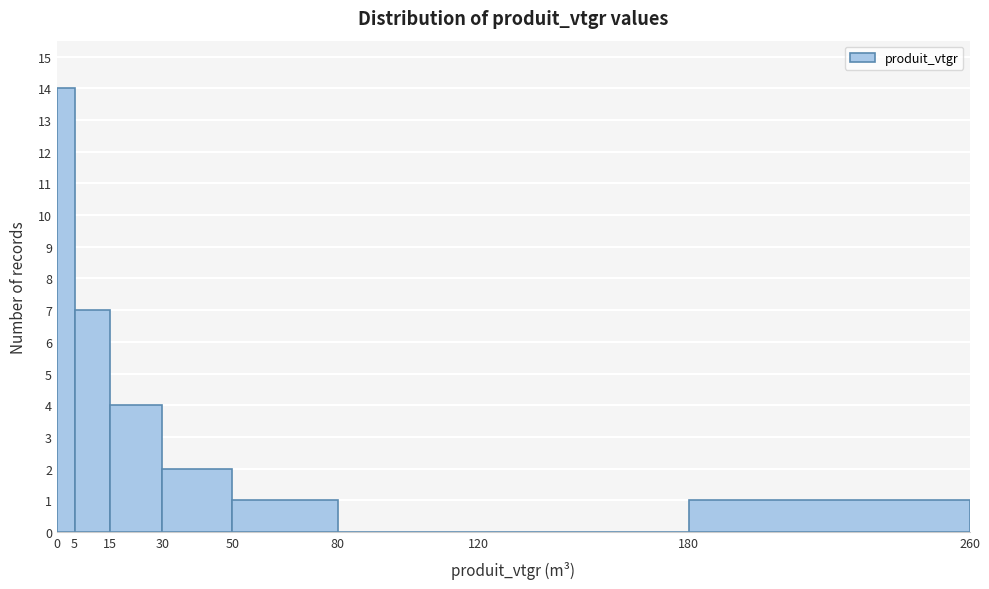

Over which range of the x-axis is the bar tallest?

0 to 5